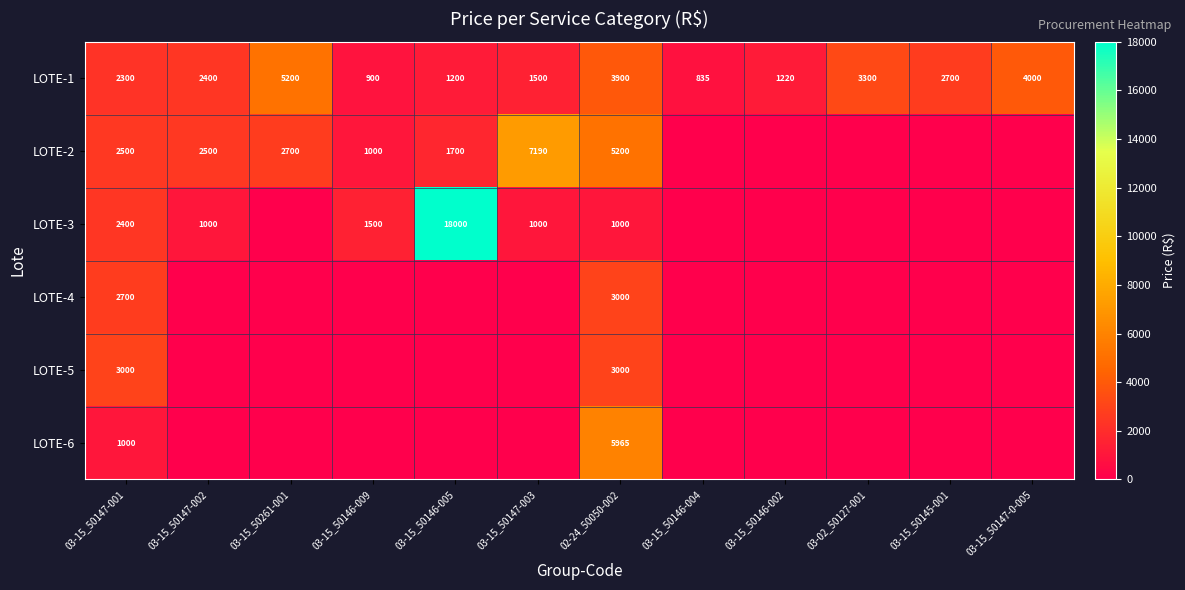

At which label does LOTE-1 reach its minimum?

03-15_50146-004